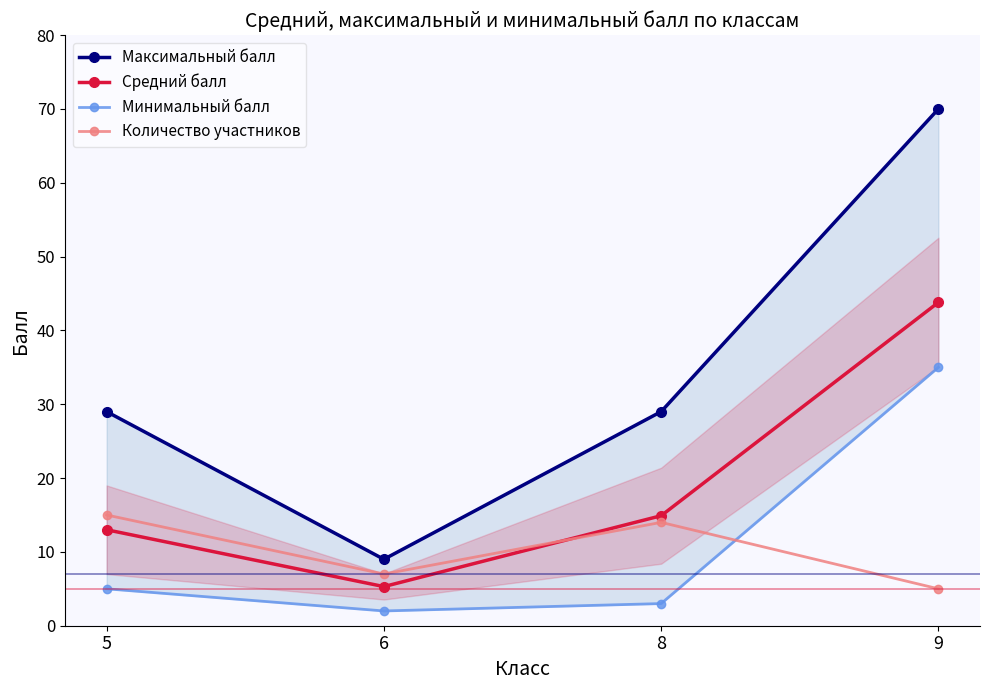

What is the sum of all Количество участников values?

41.0